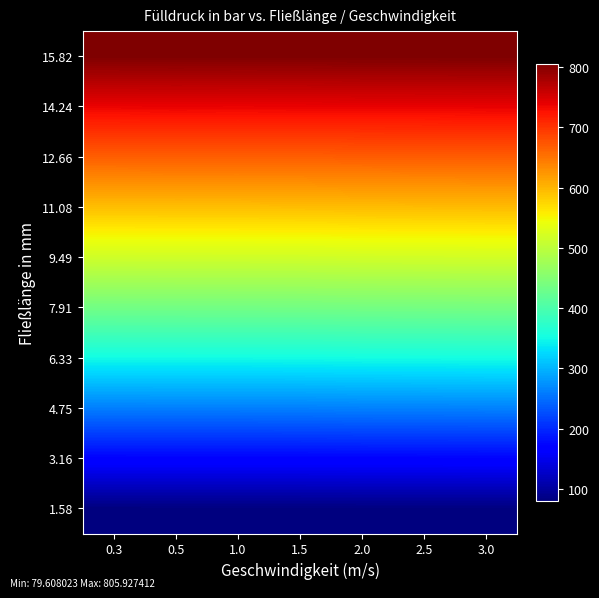

How many series are shown in this chart?

10